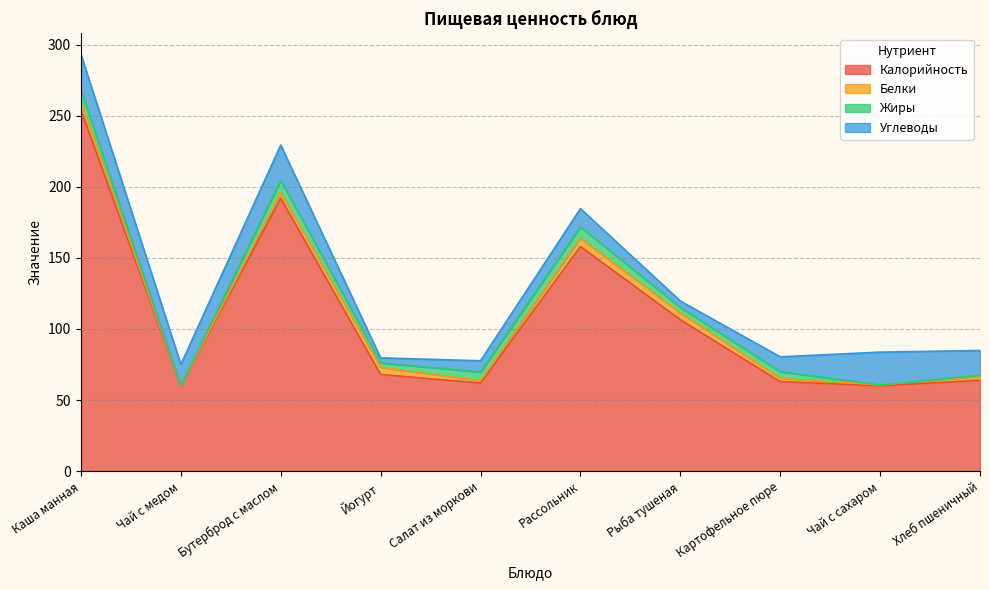

At which label does Жиры first exceed 4?

Каша манная